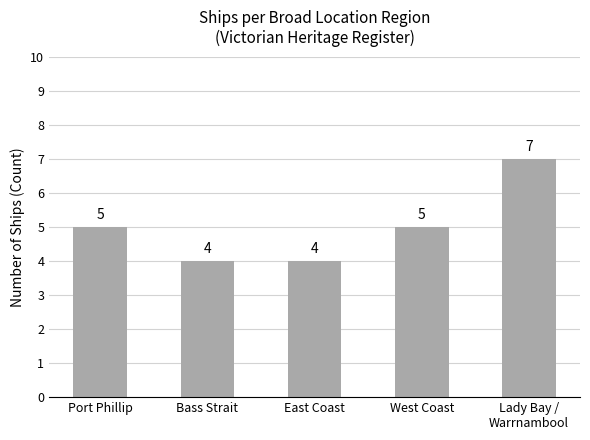

What is the value of the 5th bar from the left?

7